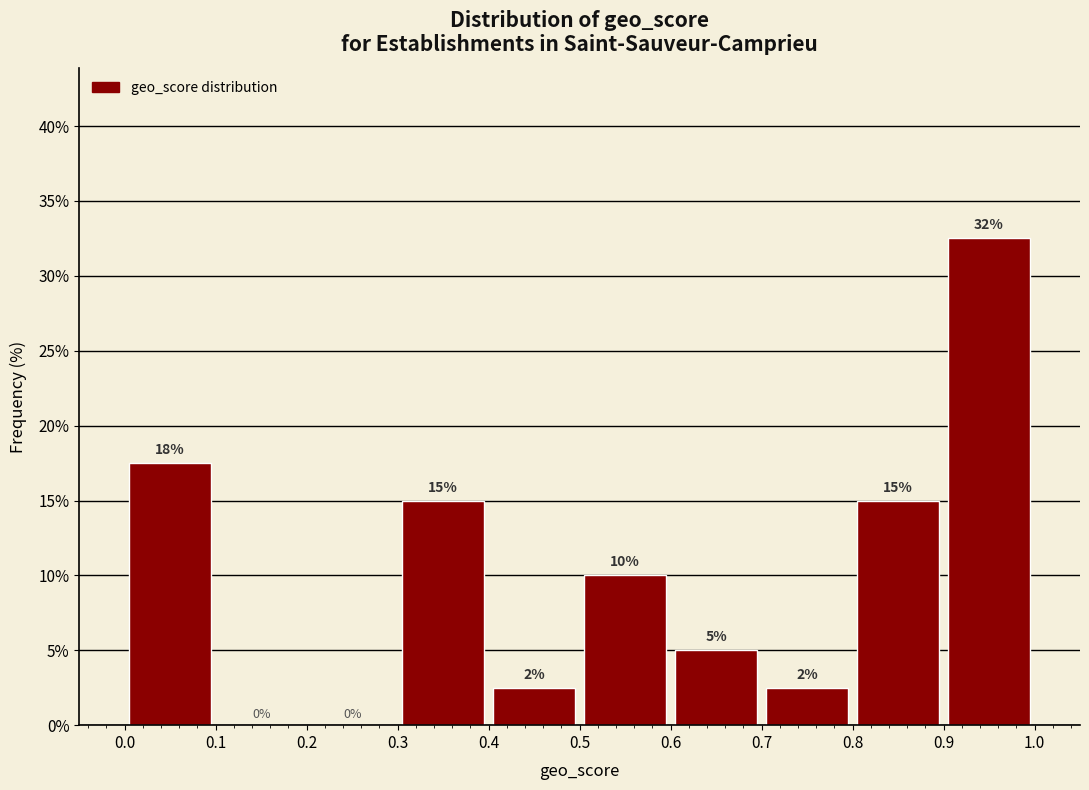

Which range on the x-axis has the tallest bar?

0.9 to 1.0